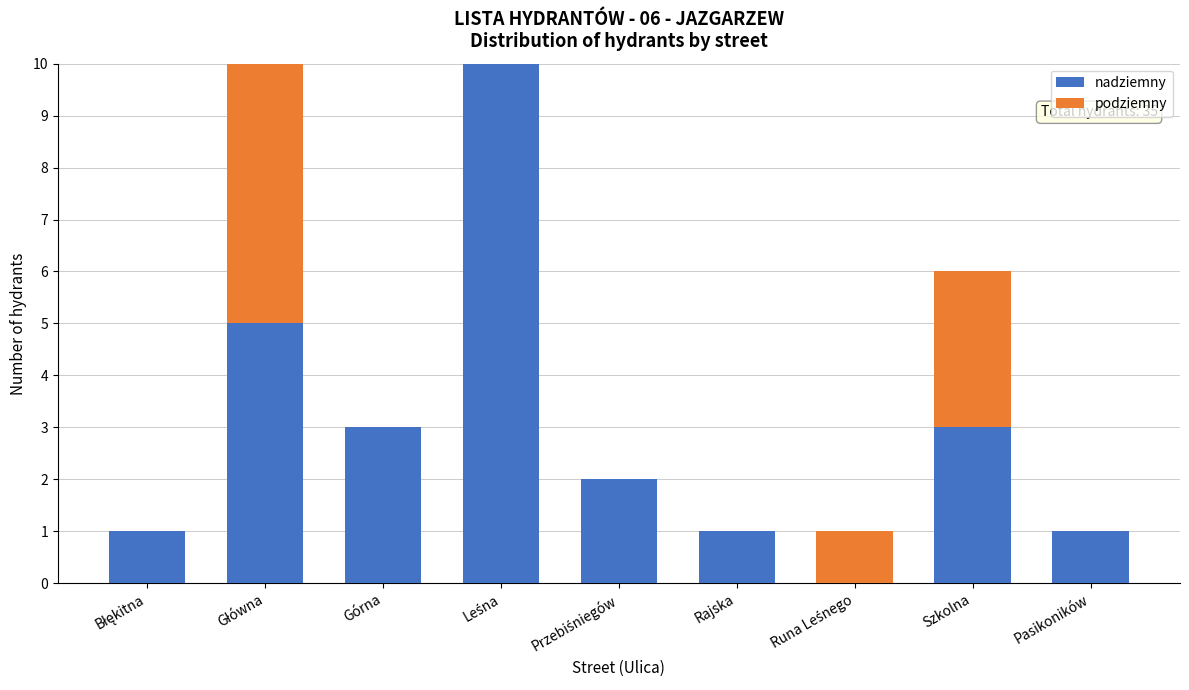

What is the sum of all nadziemny values?

26